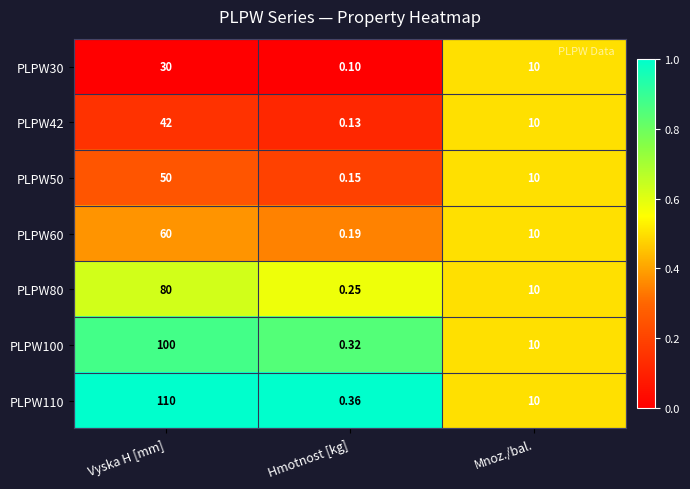

List the labels in order of PLPW80 value, smallest first.

Hmotnost [kg], Mnoz./bal., Vyska H [mm]